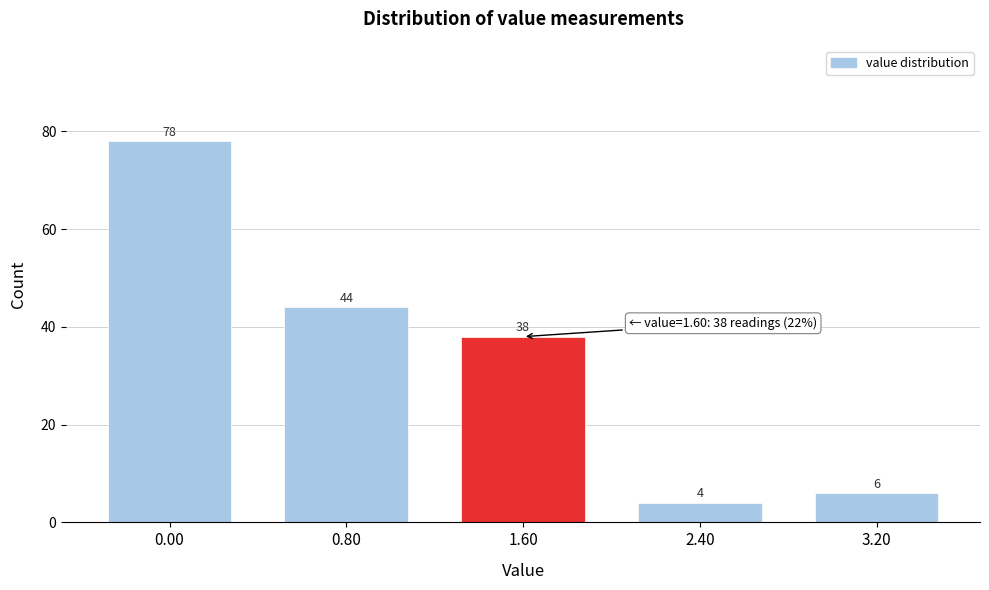

Reading right to left, extract all data points from this chart.

6	4	38	44	78